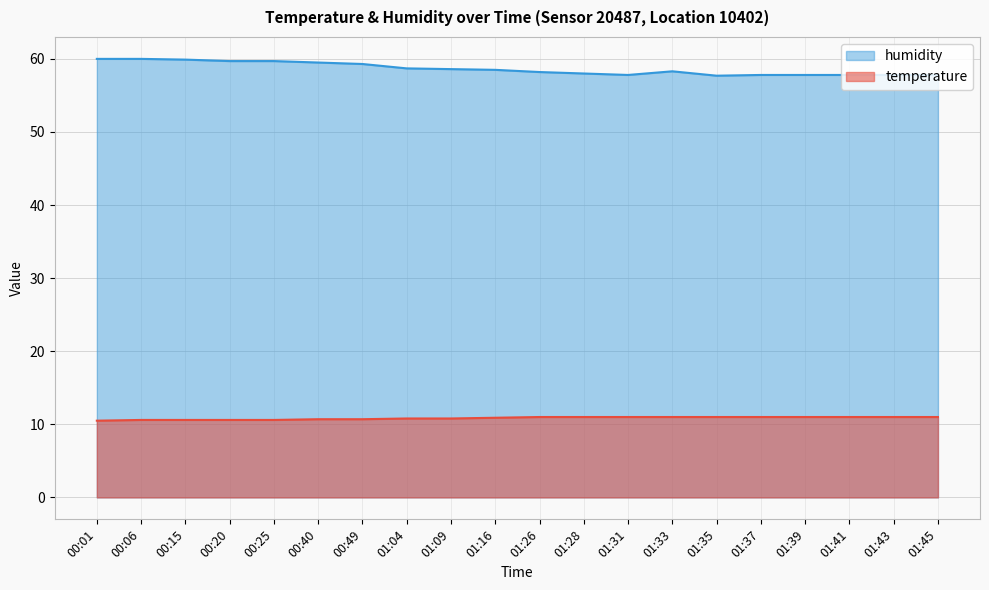

What is the smallest value displayed?

10.5